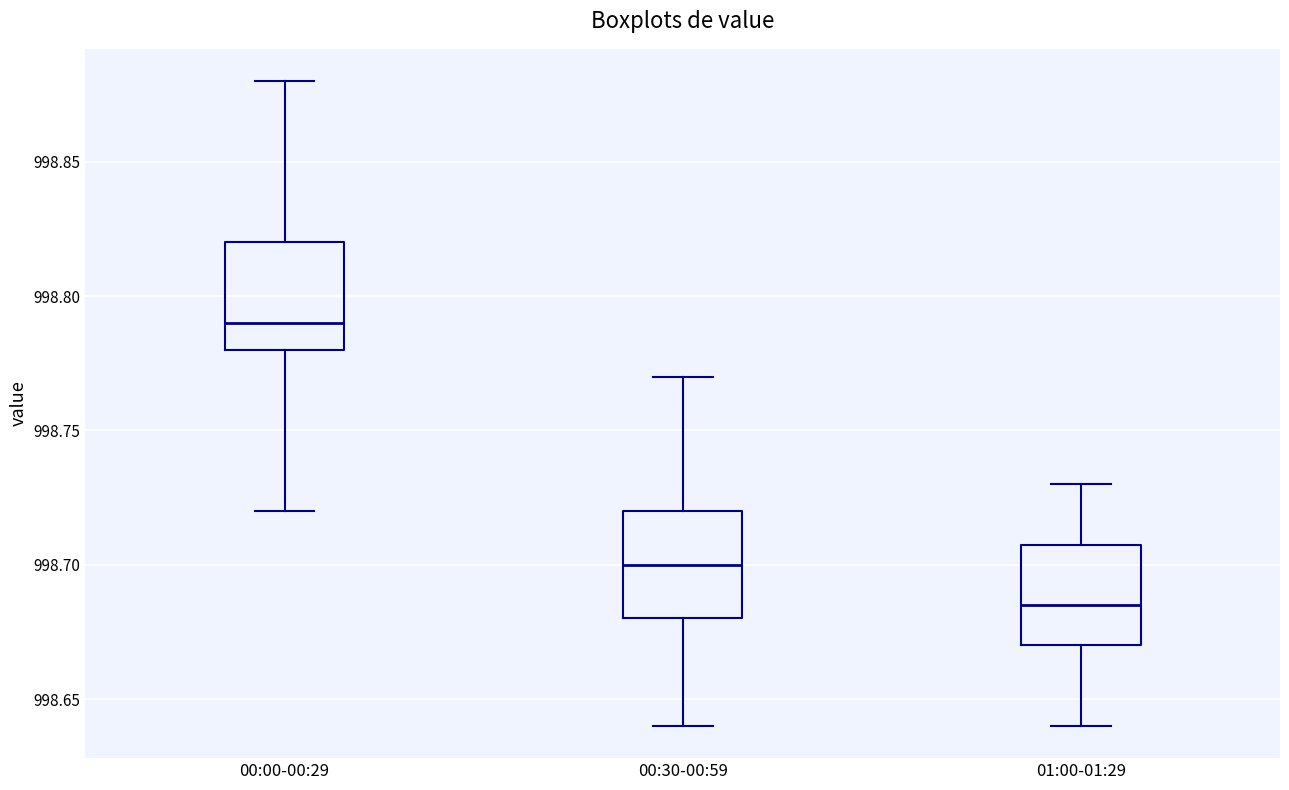

Which box has the lowest median line?

01:00-01:29